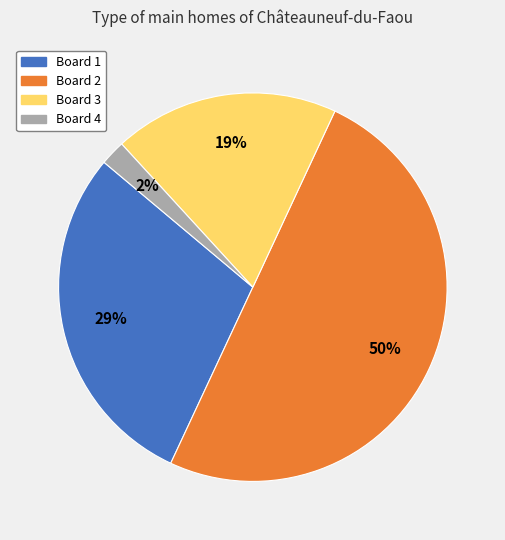

Is Board 4 the majority of the pie?

No